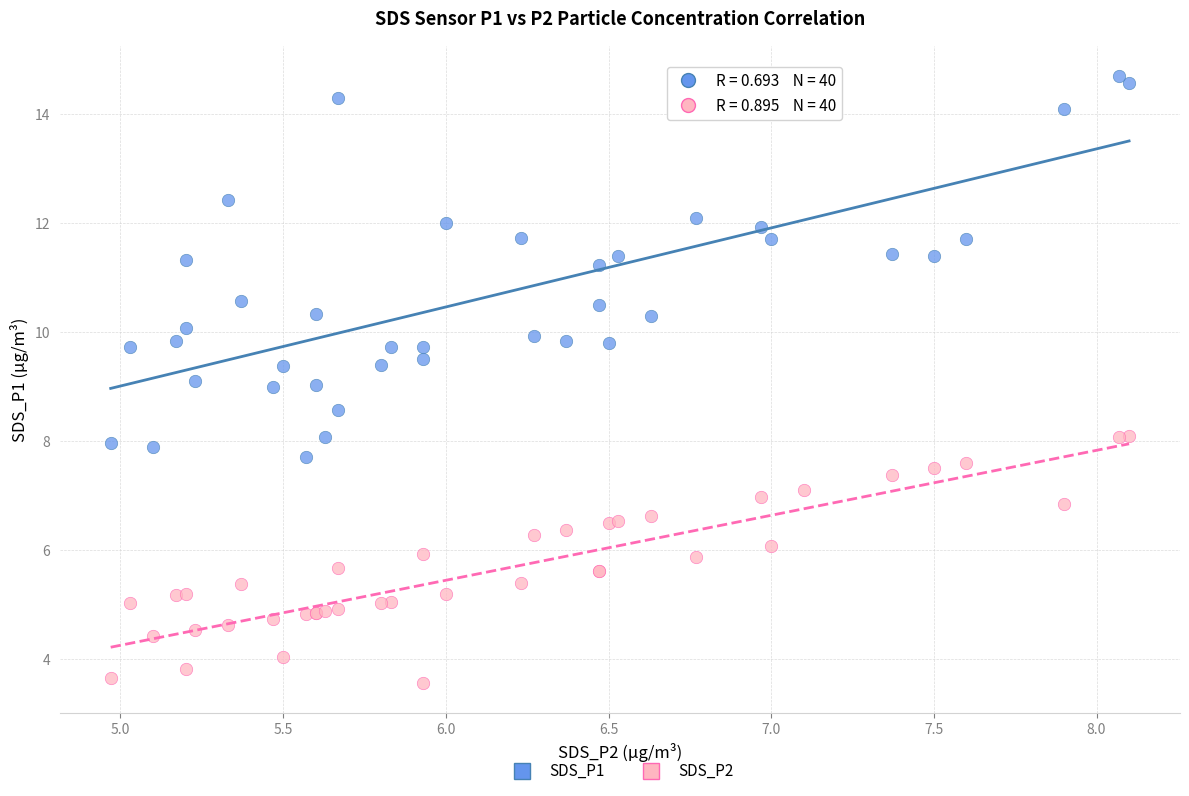

Which series reaches the maximum Y coordinate?

SDS_P1